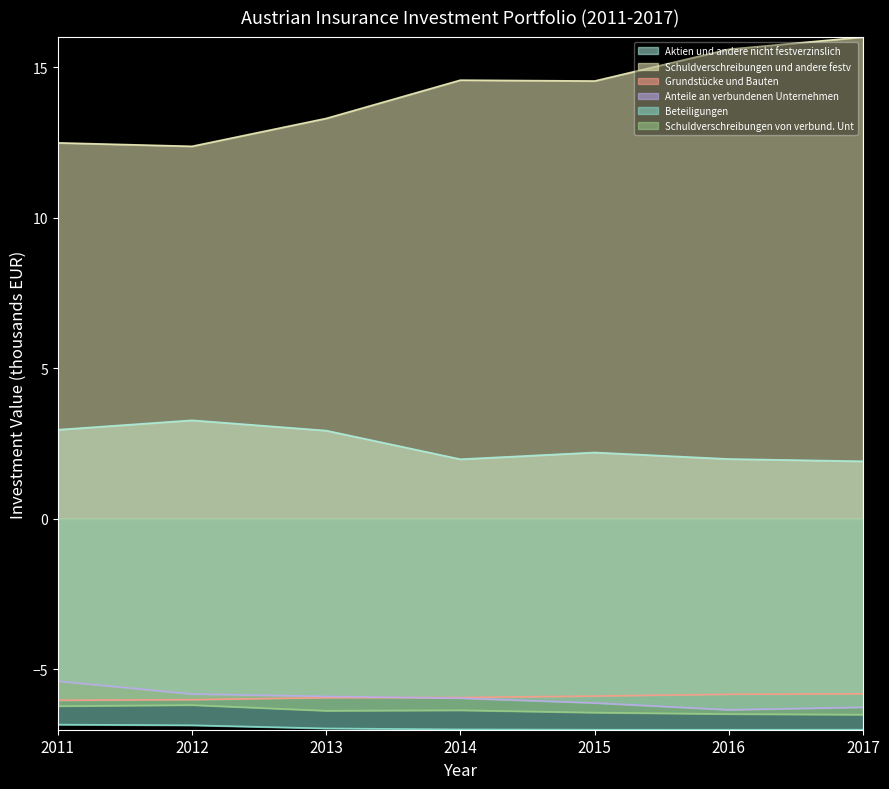

What is the difference between the maximum and minimum values in the Anteile an verbundenen Unternehmen series?

1.0